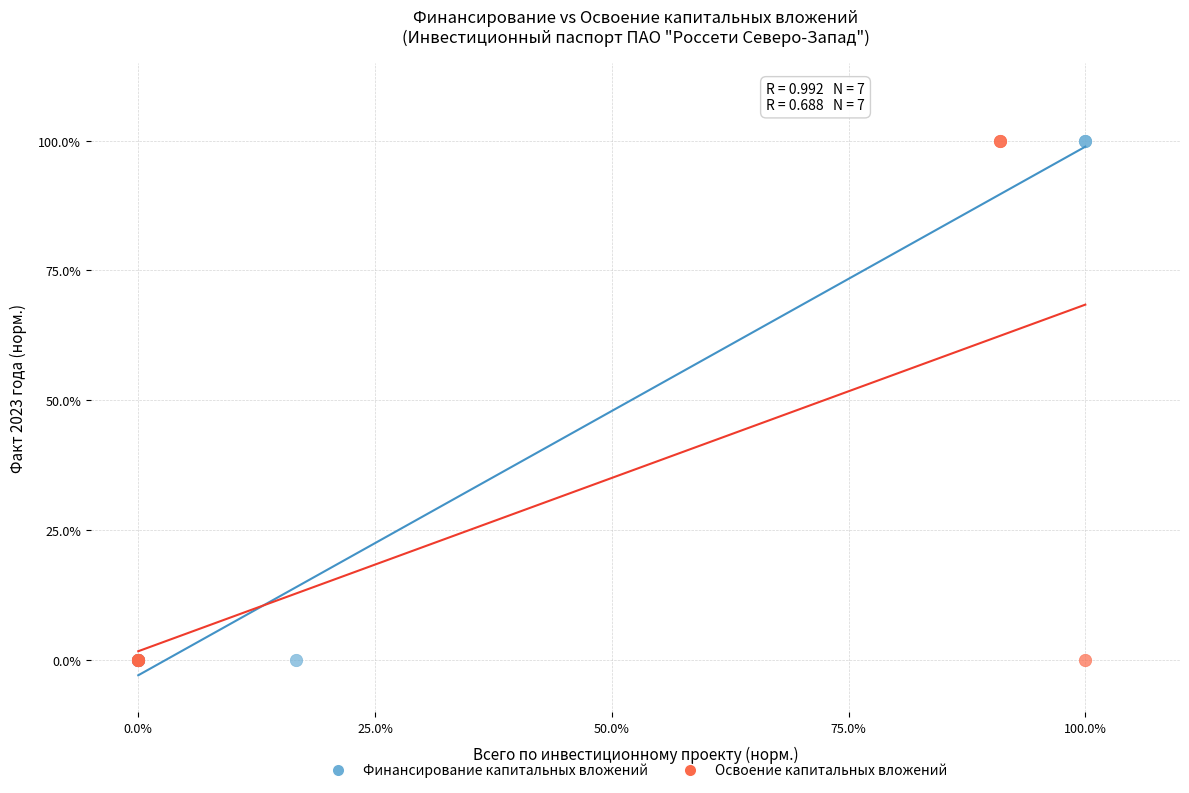

What are all the series names shown in the legend?

Финансирование капитальных вложений, Освоение капитальных вложений